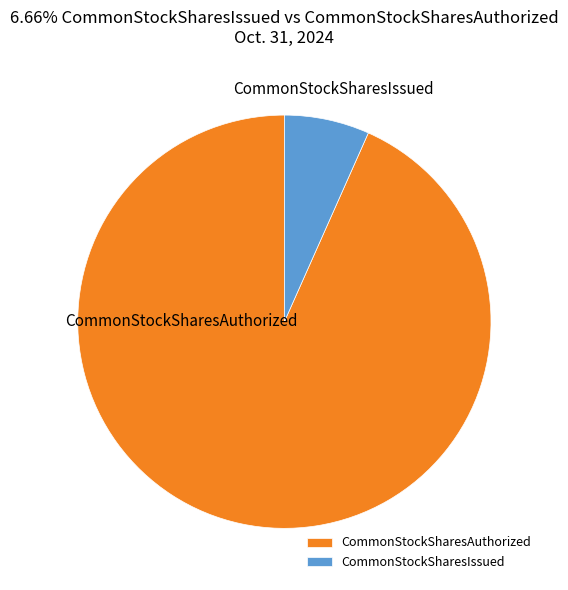

Which slice is the smallest?

CommonStockSharesIssued